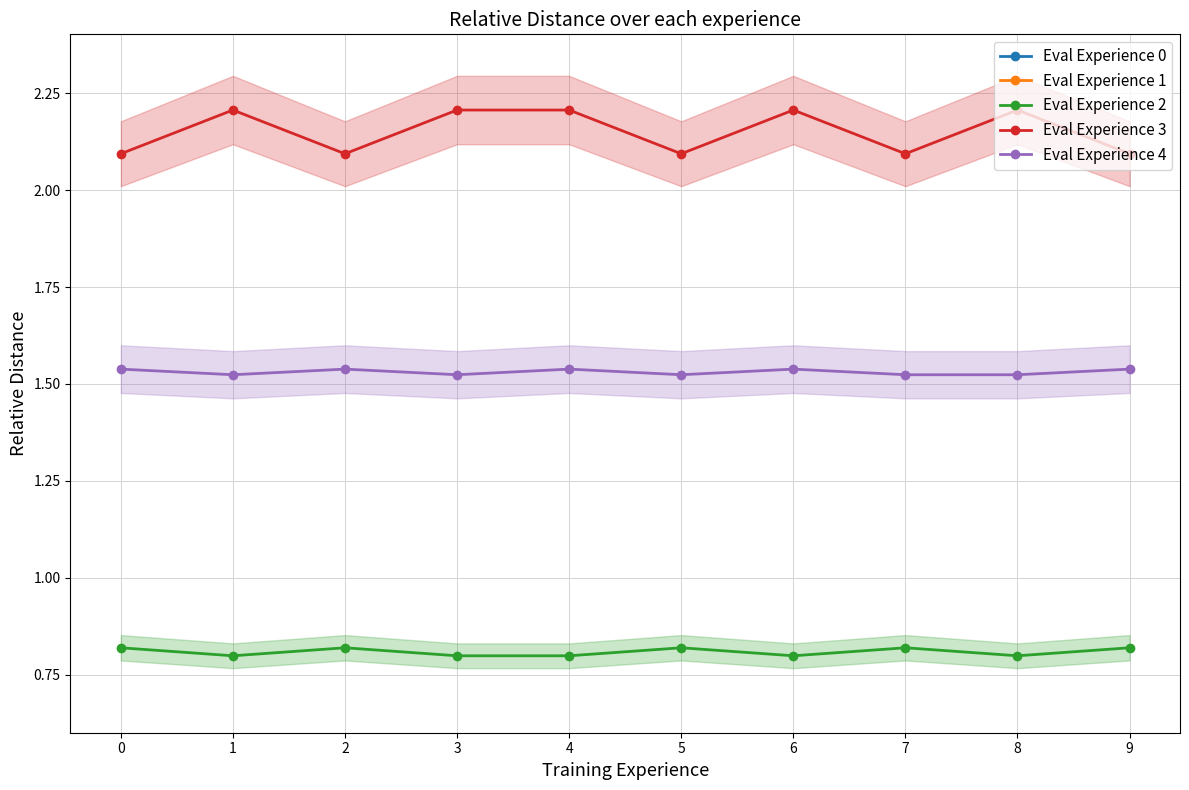

True or false: Eval Experience 2 has a value of 1.5 at 0.

False